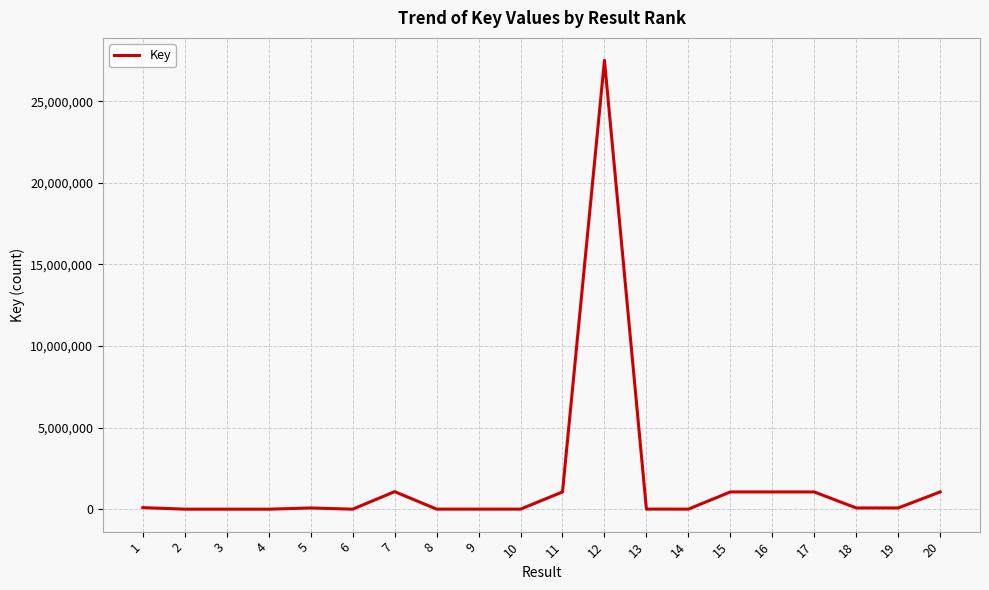

List the labels in order of value, largest first.

12, 7, 15, 11, 17, 16, 20, 1, 5, 19, 18, 13, 8, 9, 10, 14, 2, 3, 6, 4